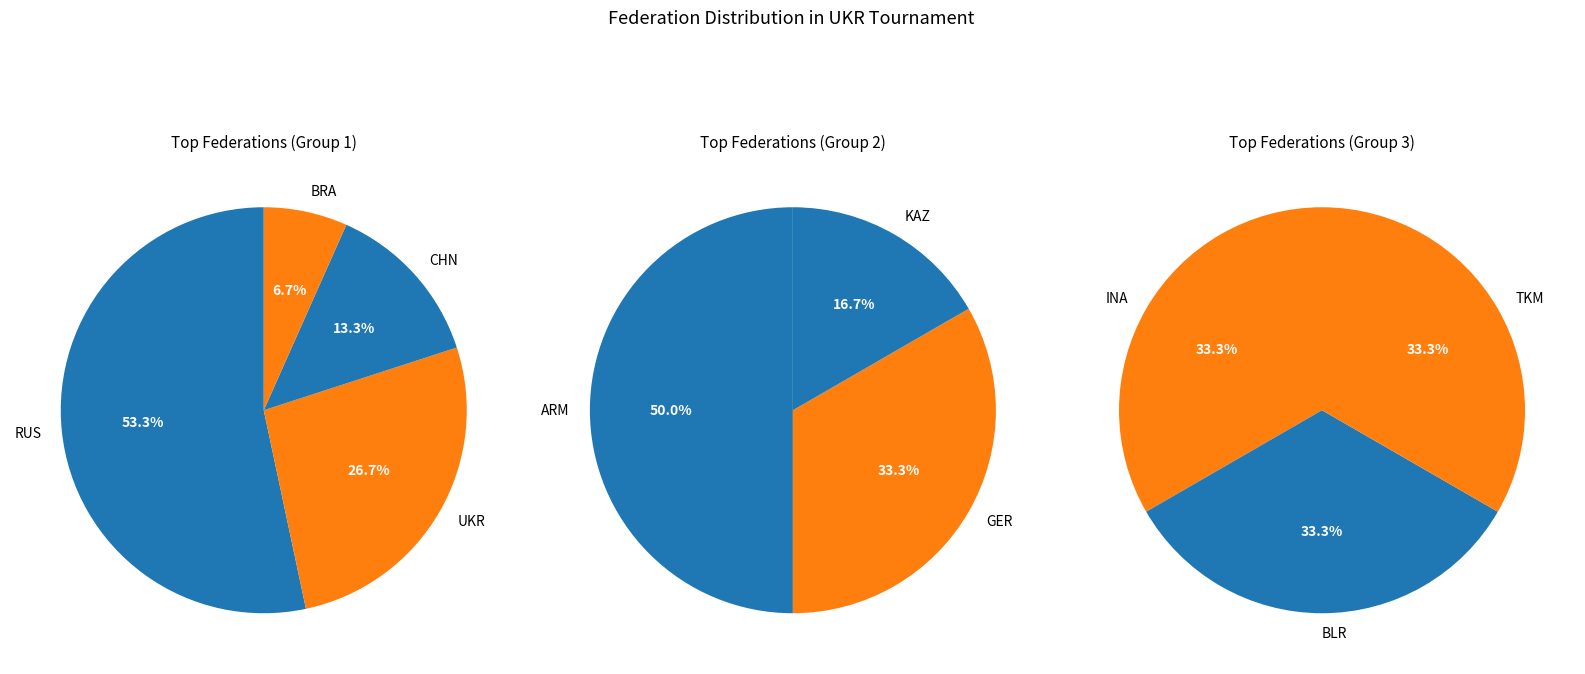

How many segments does this pie chart have?

10